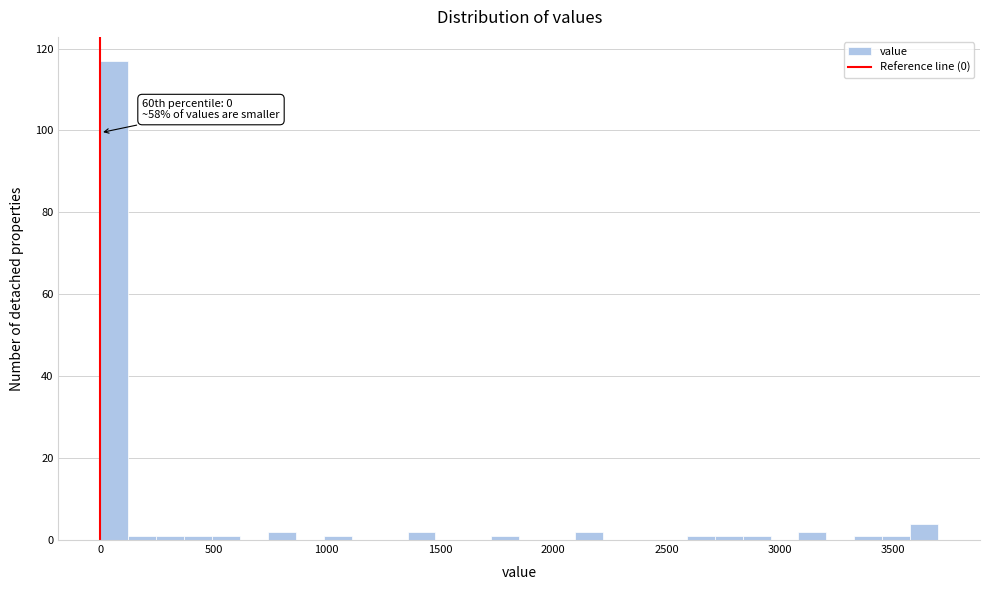

Around what value on the x-axis is the tallest bar? Give the approximate position of its centre, as read against the axis.

50